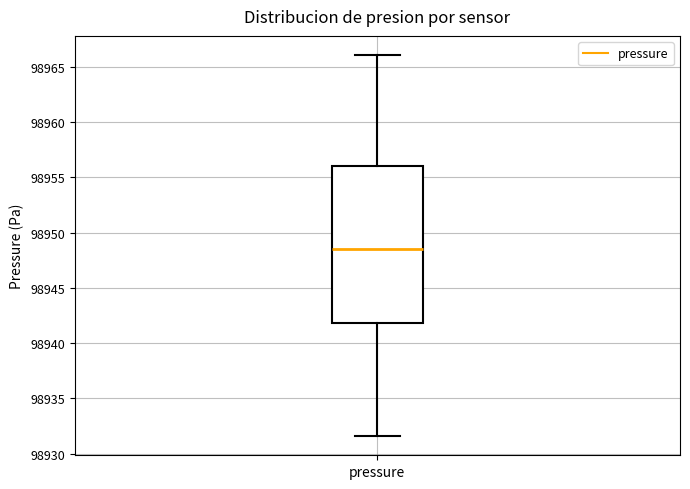

Read this box plot against the y-axis: the position of the median line, the range covered by the box, and the ends of both whiskers. The values are not printed on the chart, so give them approximately, as read against the axis.

median 98948.5, box 98942.0 to 98956.0, whiskers 98931.5 to 98966.0